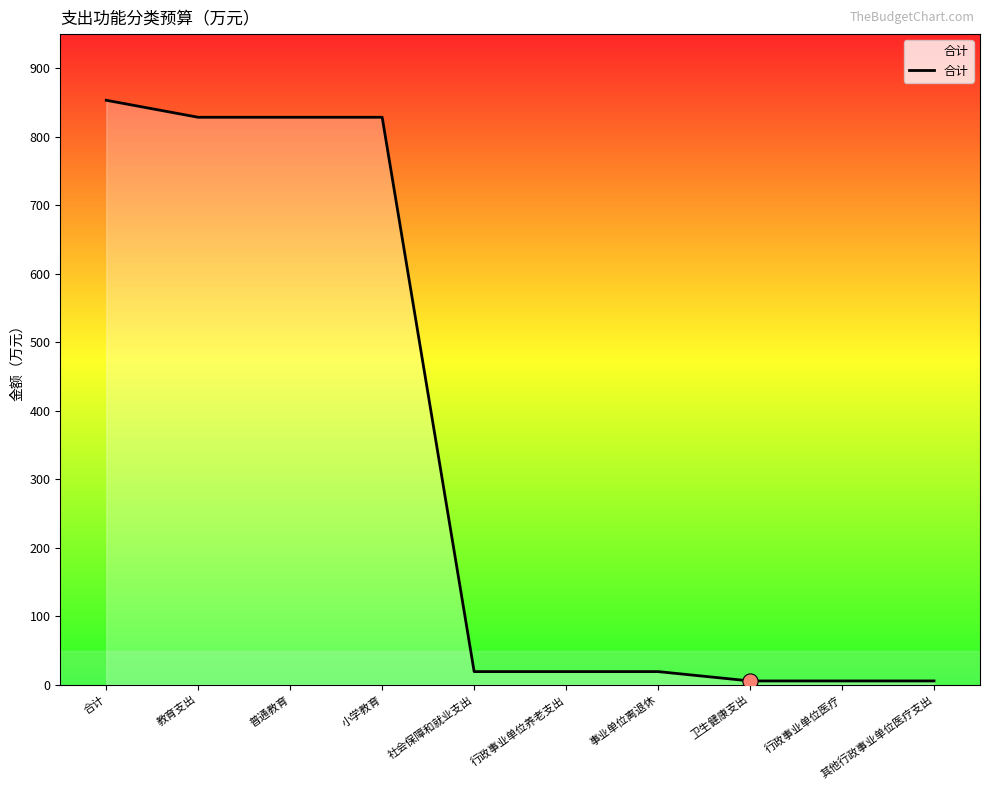

Approximately how many times larger is the value at 合计 compared to 行政事业单位养老支出?

44.4